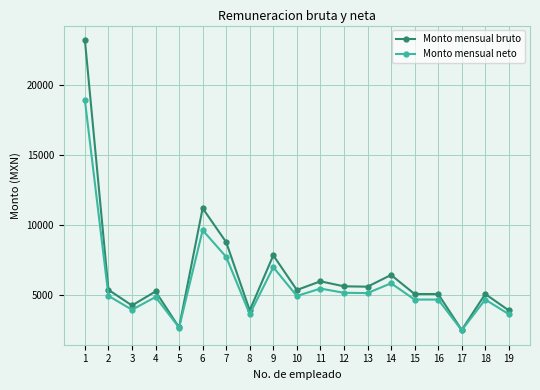

Rank the series by their maximum value, from lowest to highest.

Monto mensual neto, Monto mensual bruto